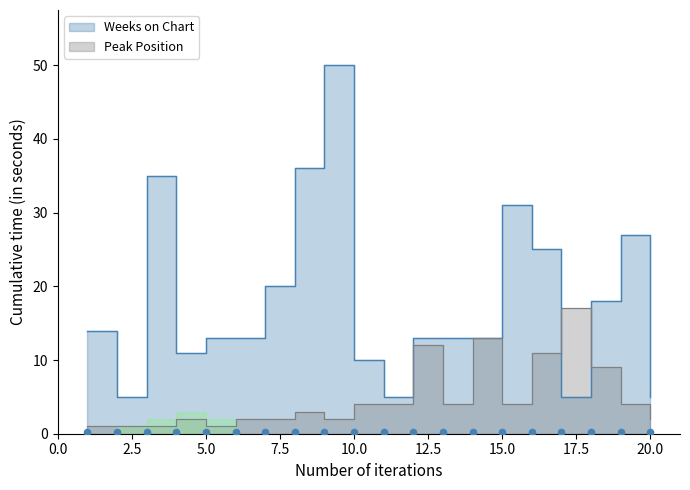

Which series reaches the minimum Y coordinate?

Peak Position